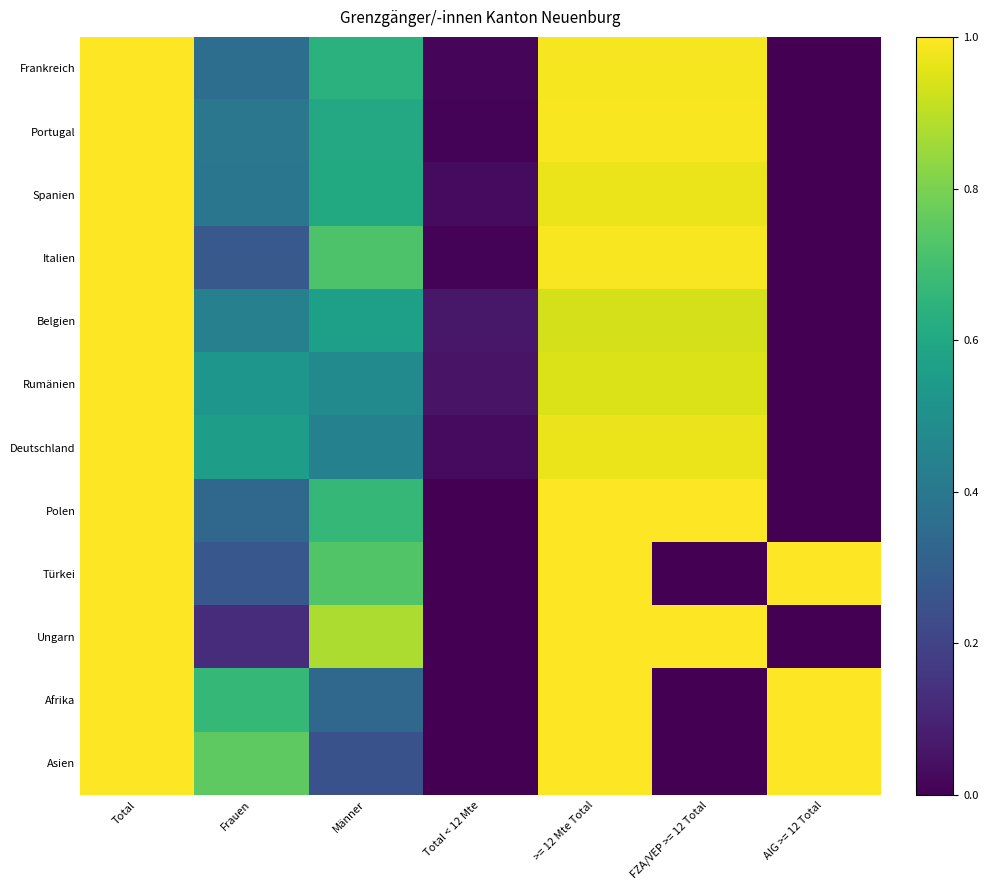

What is the greatest value displayed?

1.0